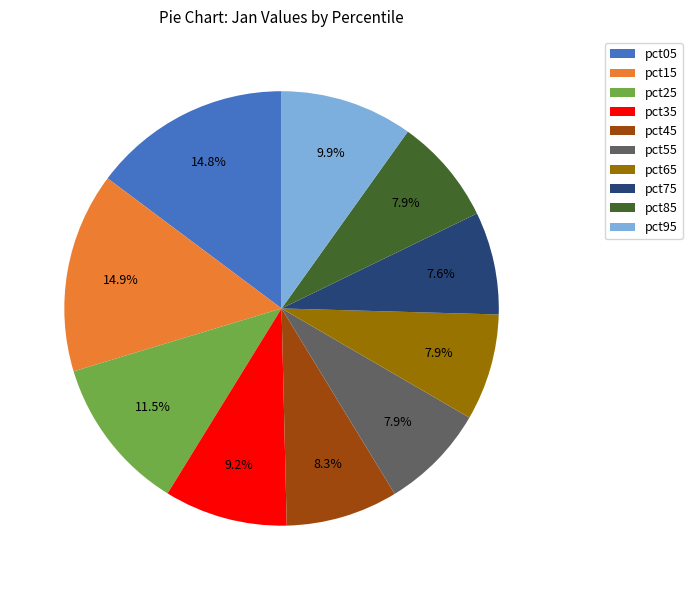

Is there any slice that represents more than half of the pie?

No